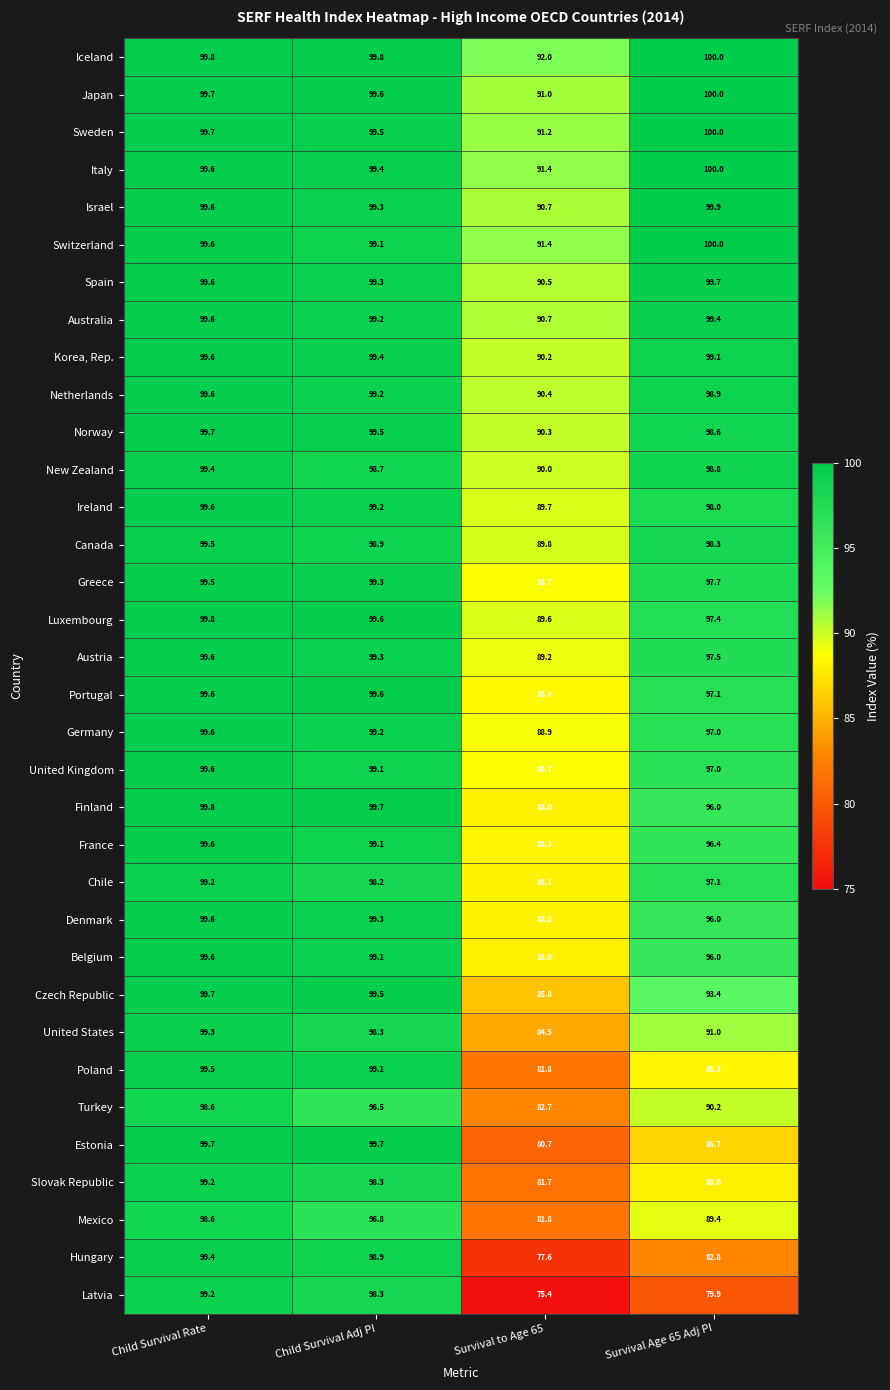

Is it true that Australia equals 160.5 at Survival to Age 65?

False